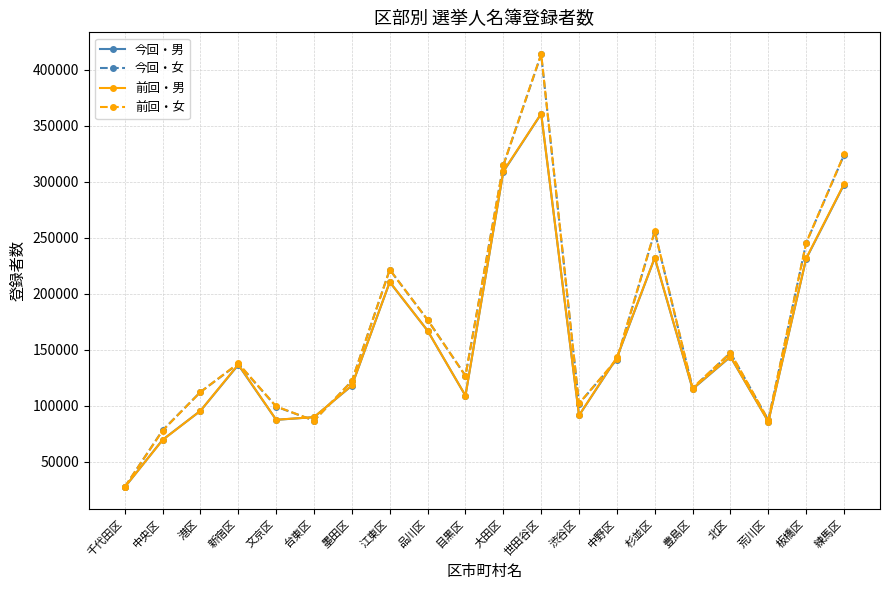

At which category is the sum across all series the highest?

世田谷区